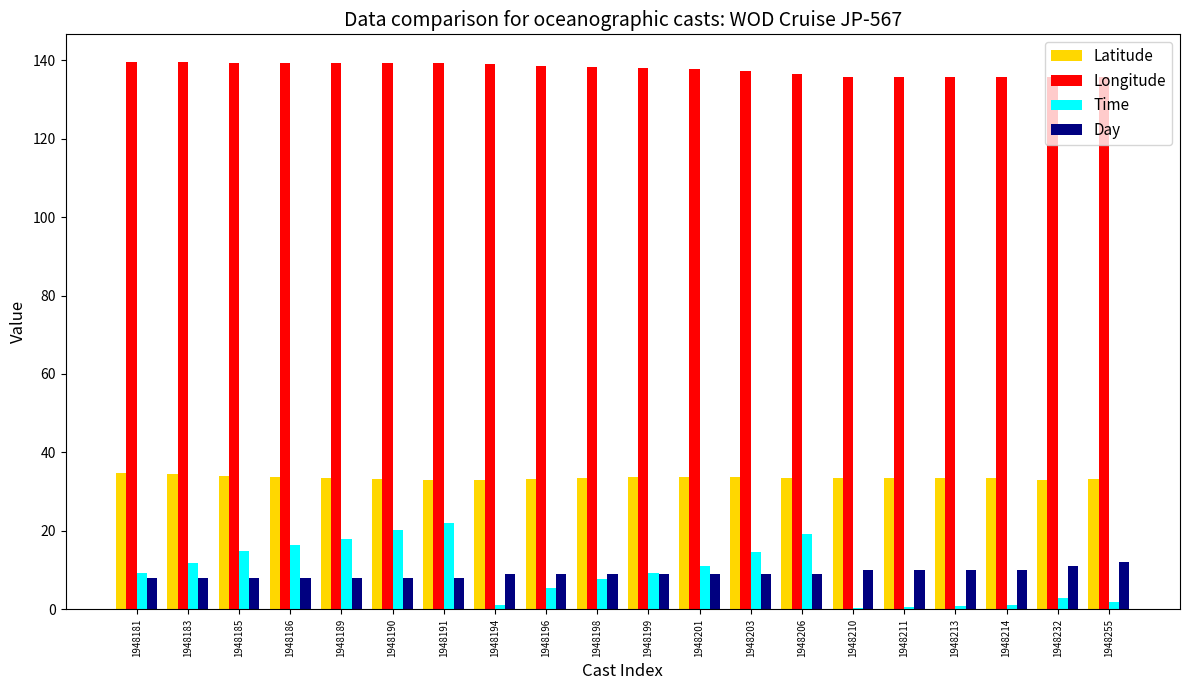

What is the sum of all Day values?

182.0